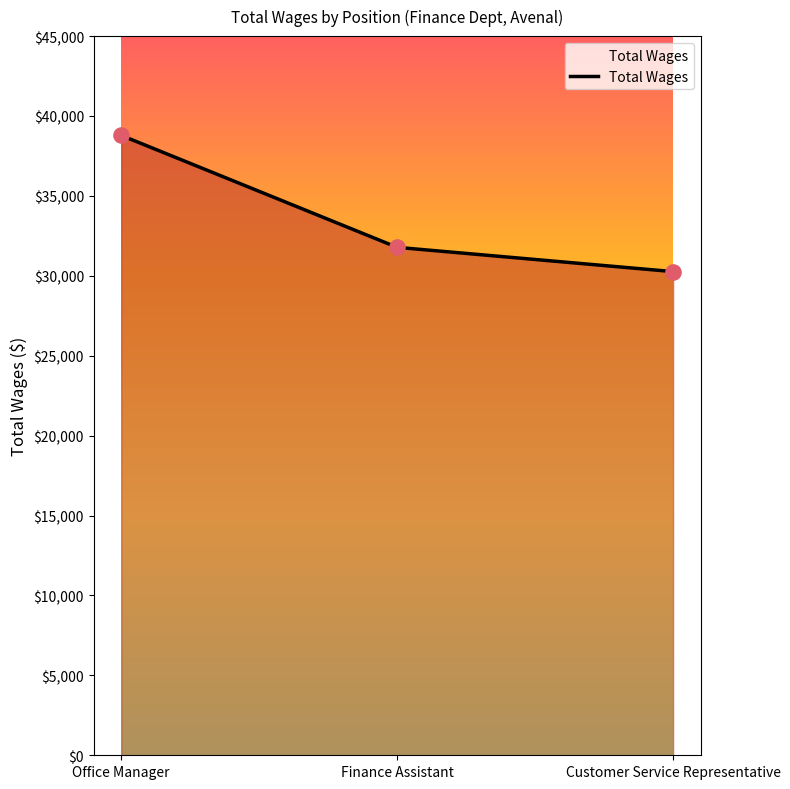

Which has a higher value, Finance Assistant or Office Manager?

Office Manager